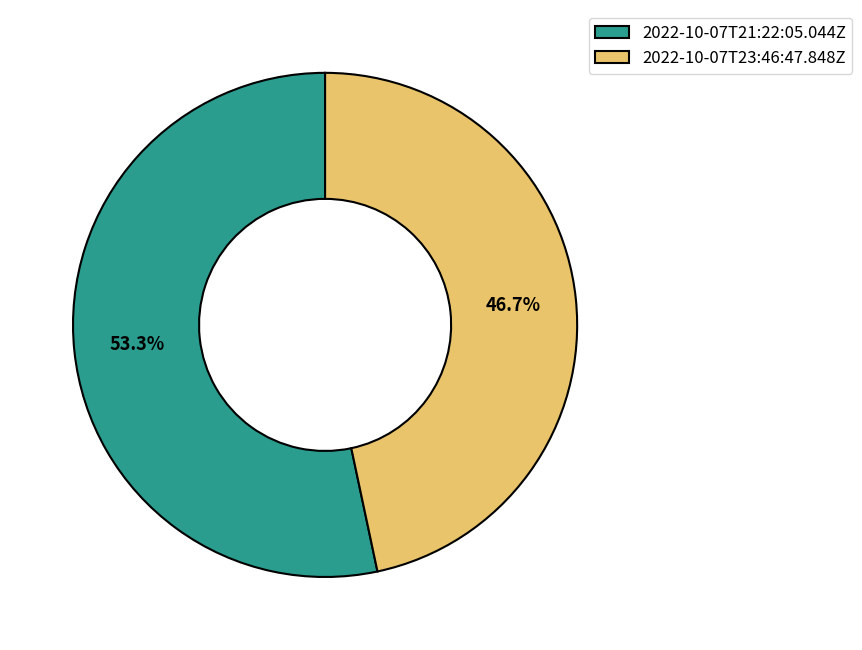

Does 2022-10-07T21:22:05.044Z account for over 50% of the chart?

Yes